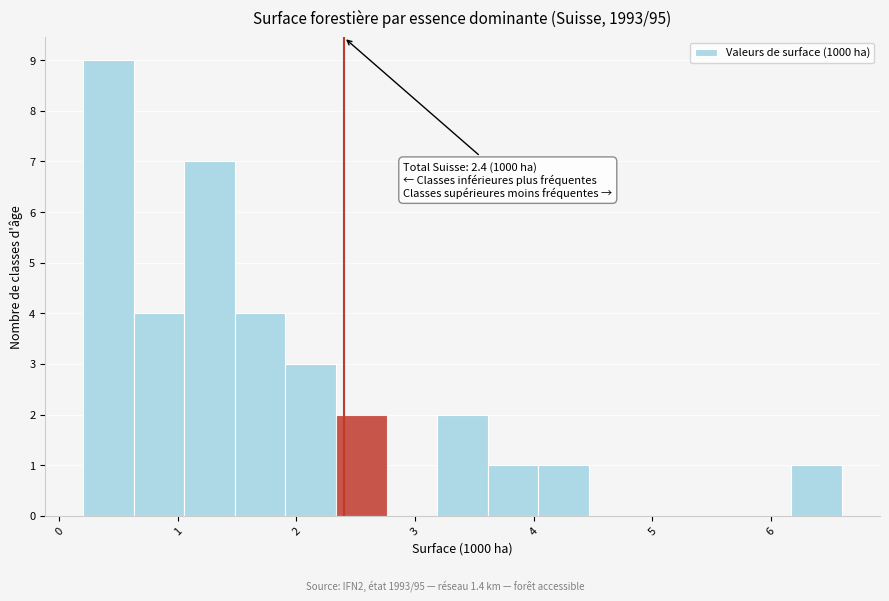

Over which range of the x-axis is the bar tallest?

0.2 to 0.6